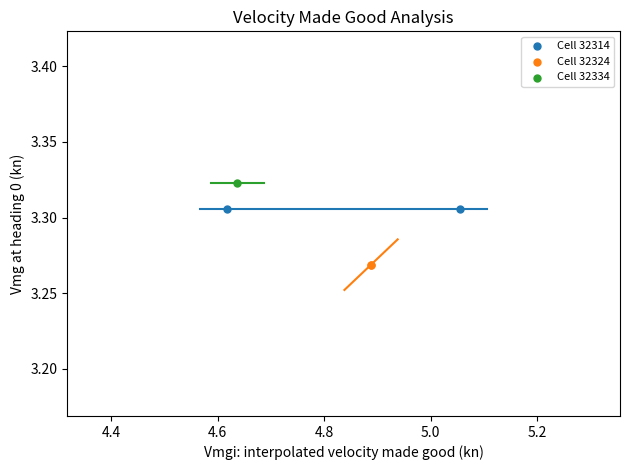

What are all the series names shown in the legend?

Cell 32314, Cell 32324, Cell 32334